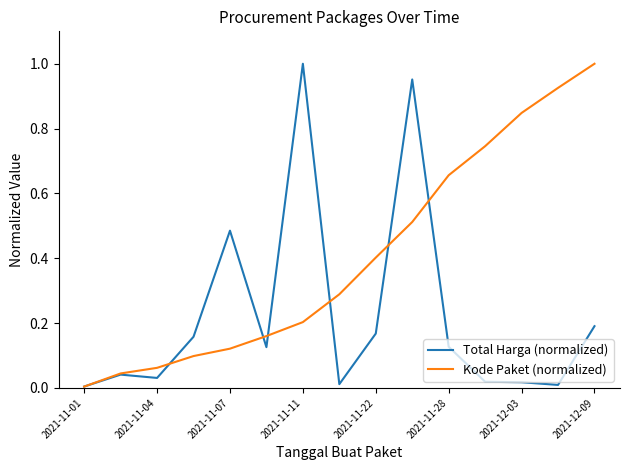

Which series has the largest total across all categories?

Kode Paket (normalized)